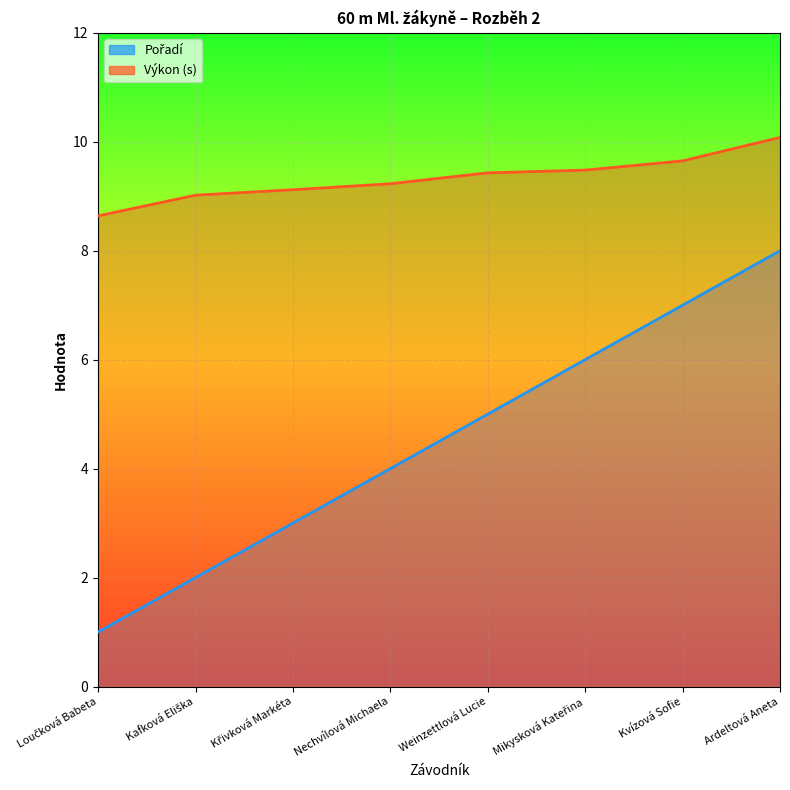

At which label does Pořadí reach its peak?

Ardeltová Aneta